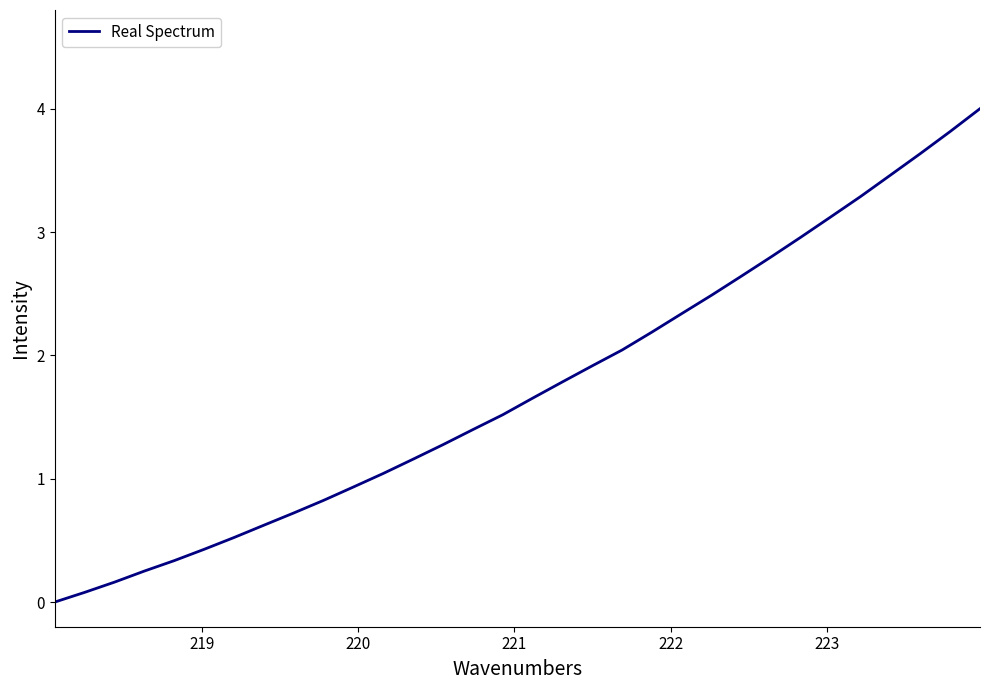

Is this an area chart (filled region under the line)?

No